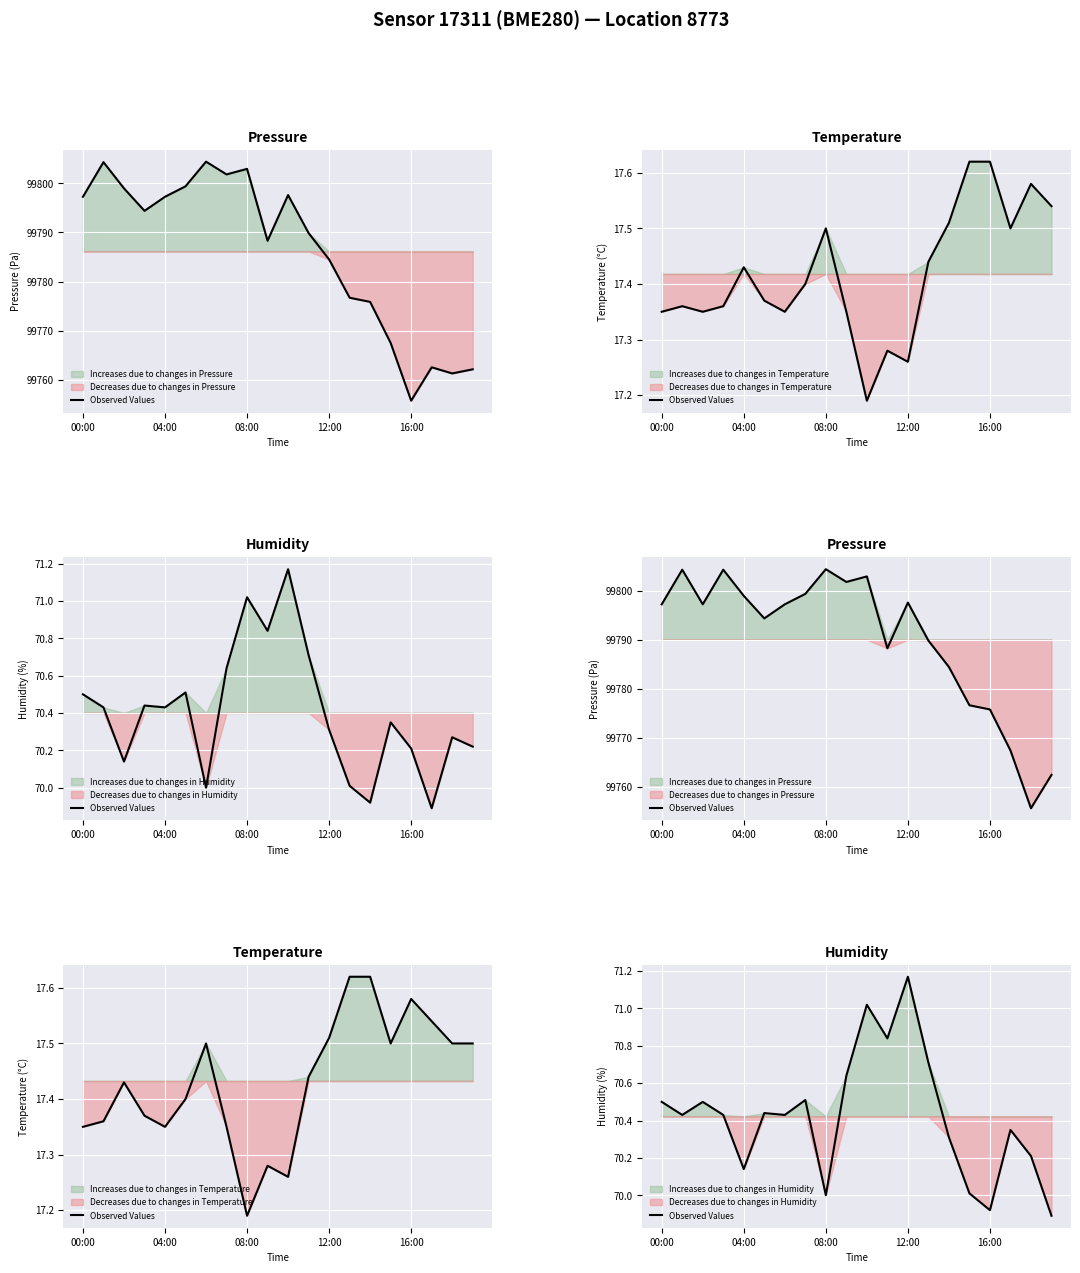

What is the difference between the maximum and minimum values?

1.3